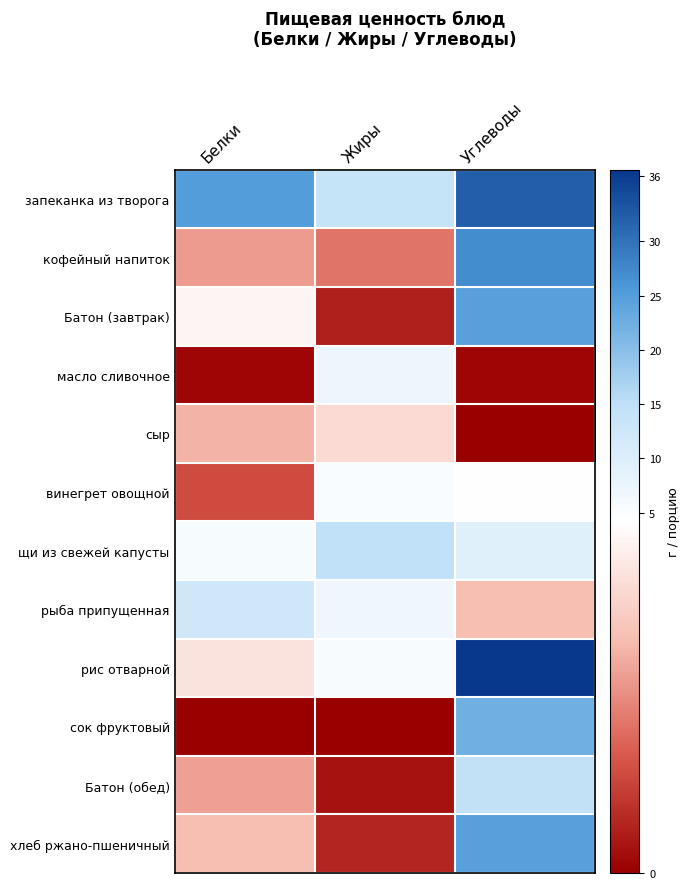

Which has a higher value, Жиры or Белки?

Белки